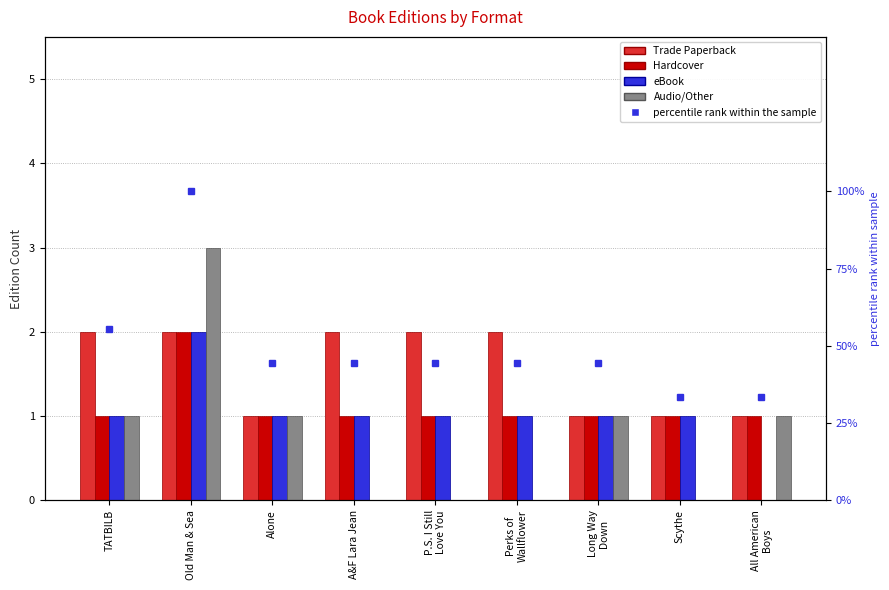

Does the chart contain stacked bars?

No